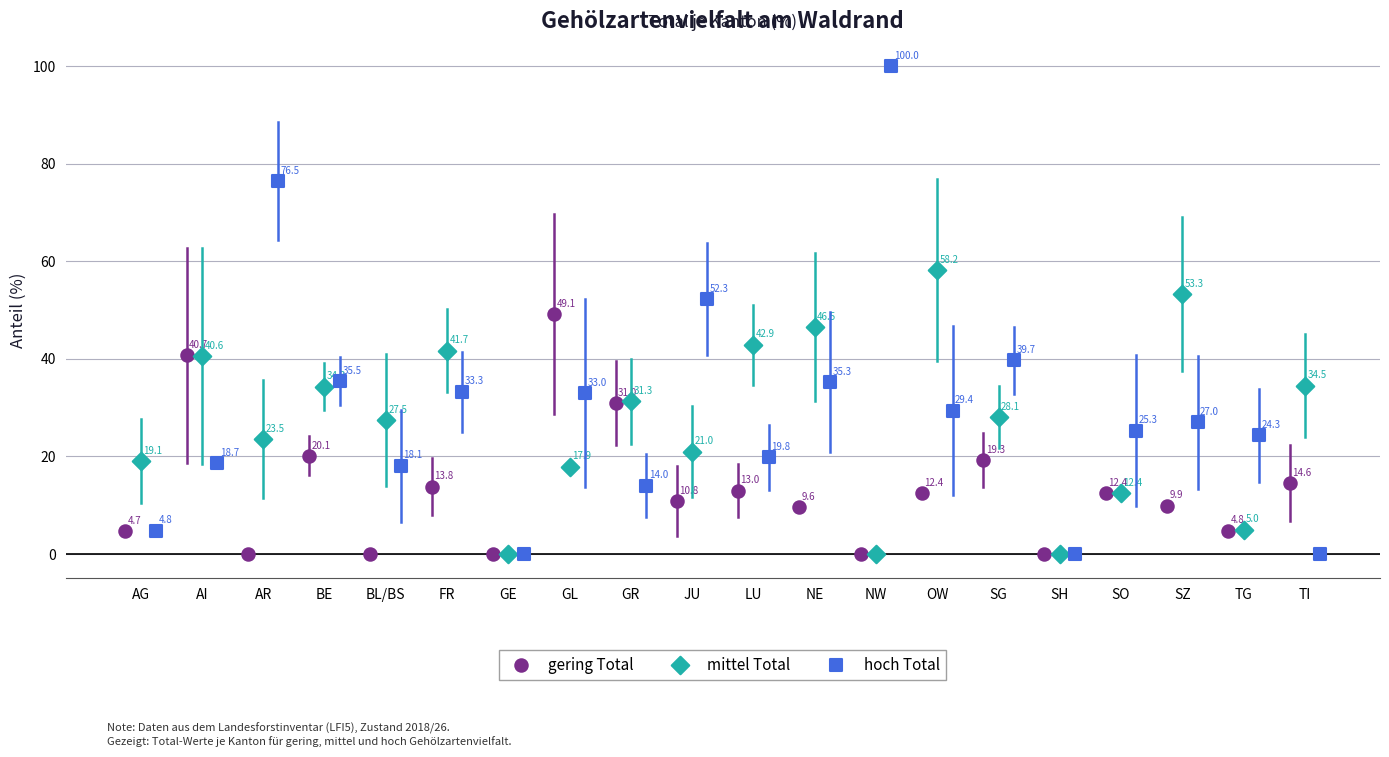

Which series has the largest Y range (max minus min)?

hoch Total